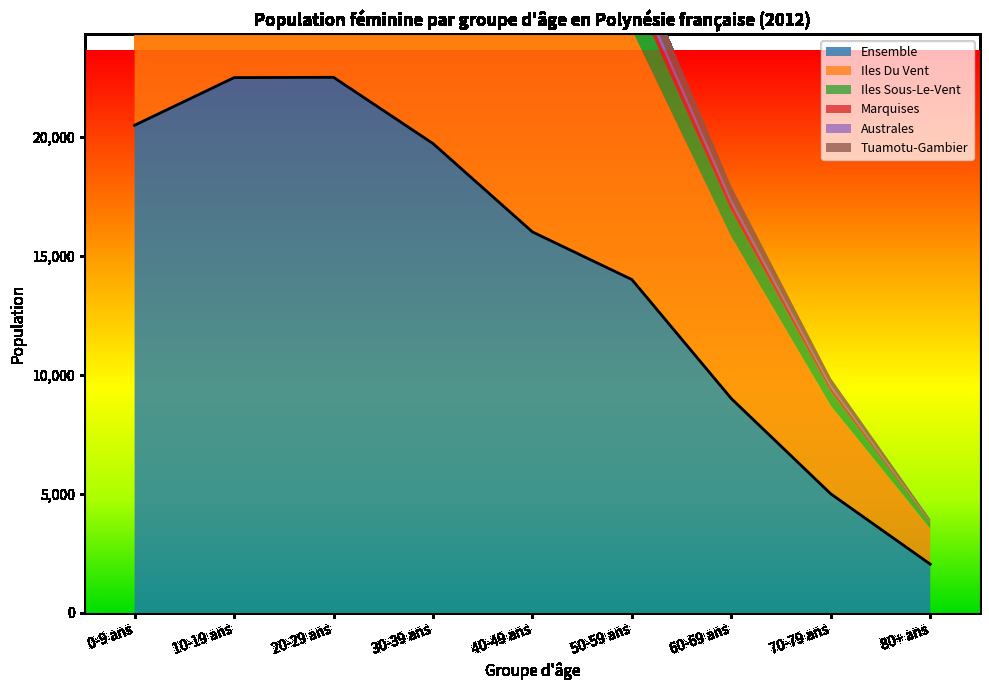

How many data points in Tuamotu-Gambier are above 960?

4